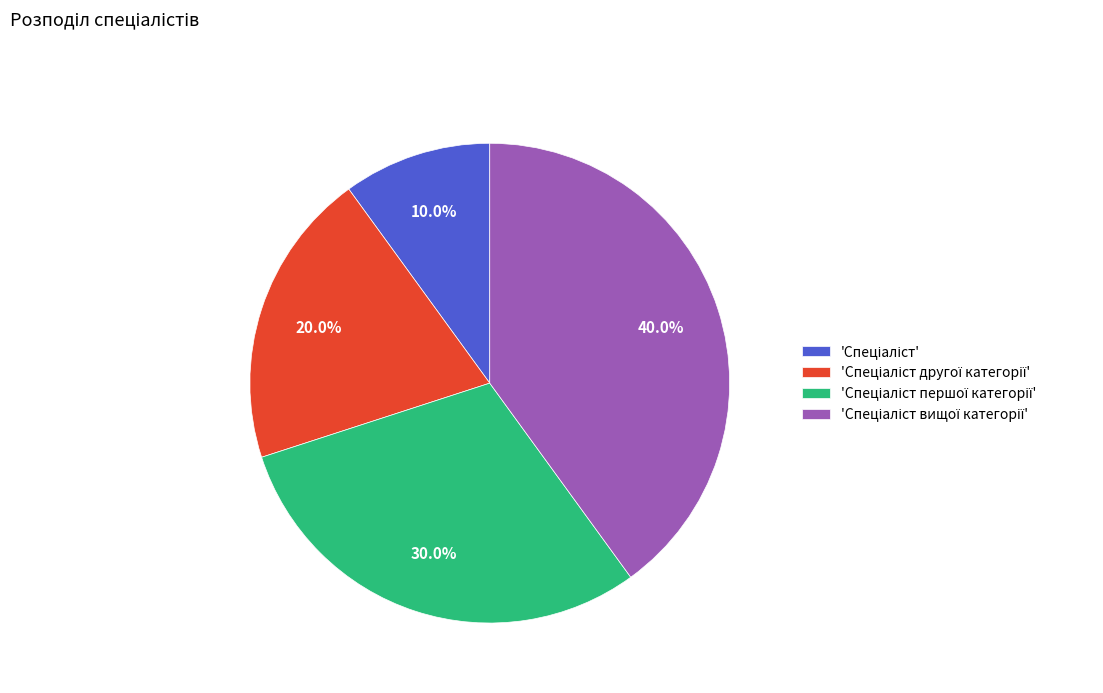

Does any single category account for the majority?

No